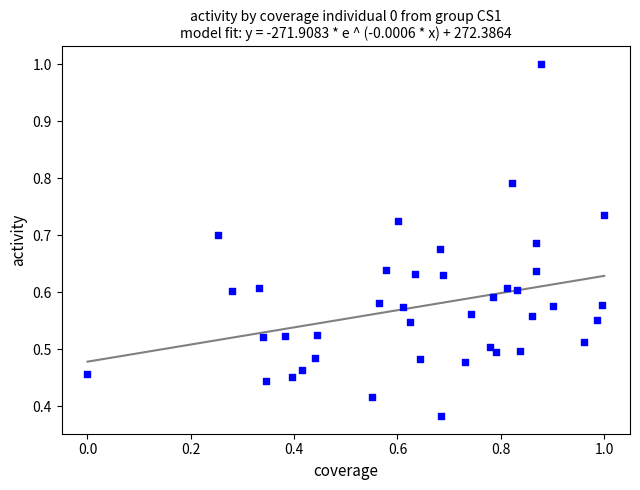

What is the range of X values (max minus min)?

1.0